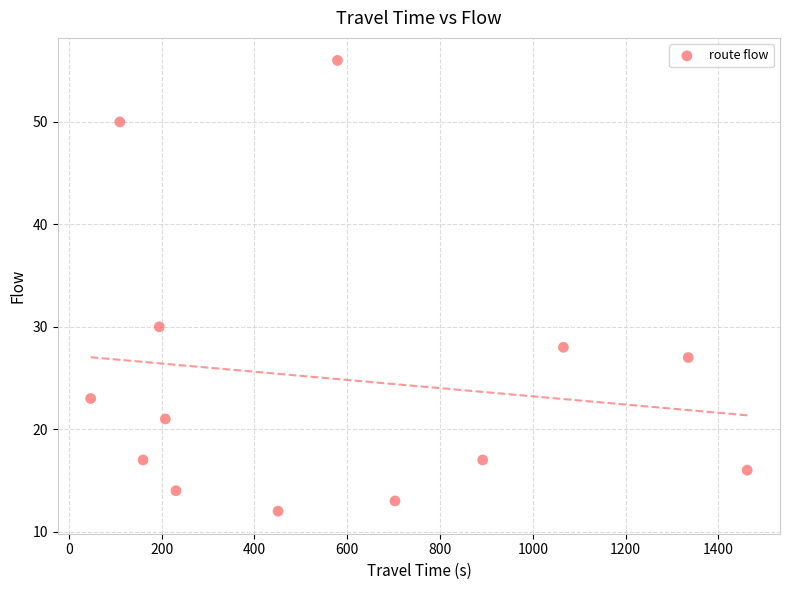

What Y value in the scatter plot is closest to 34?

30